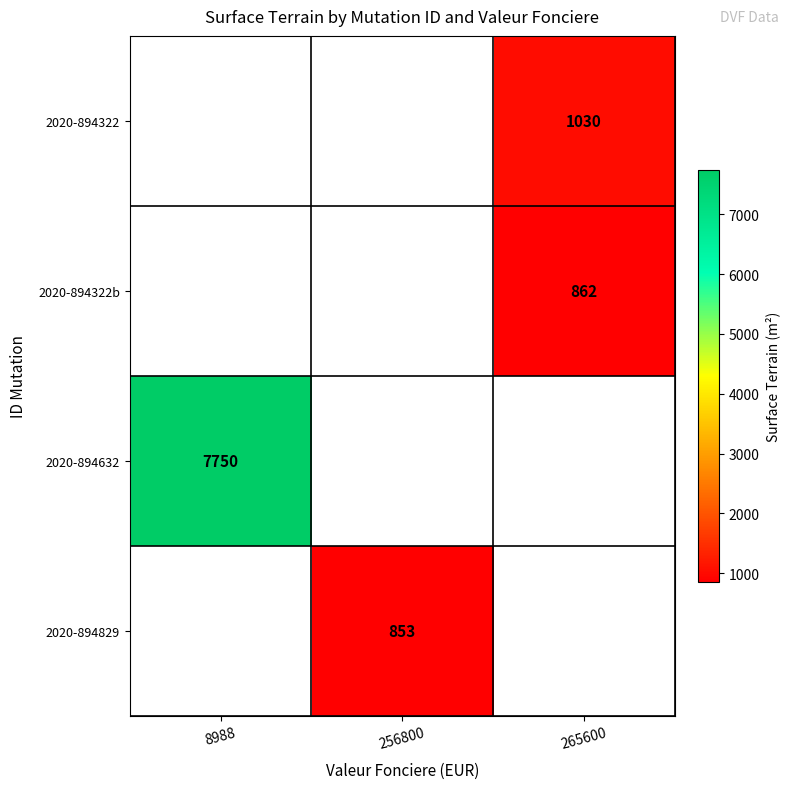

True or false: 2020-894632 has a value of 2464 at 8988.

False